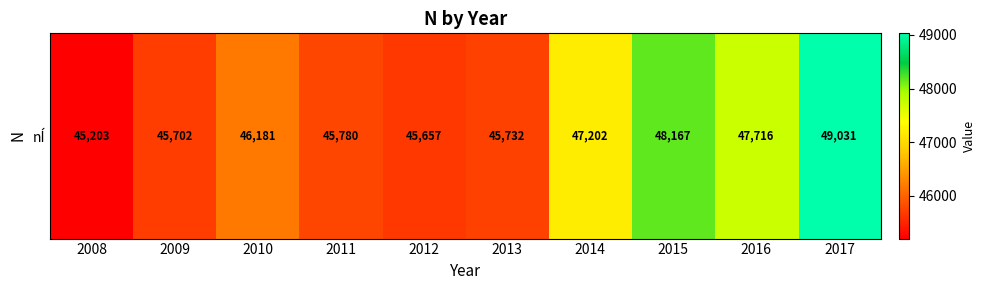

How many values are below 46181?

5